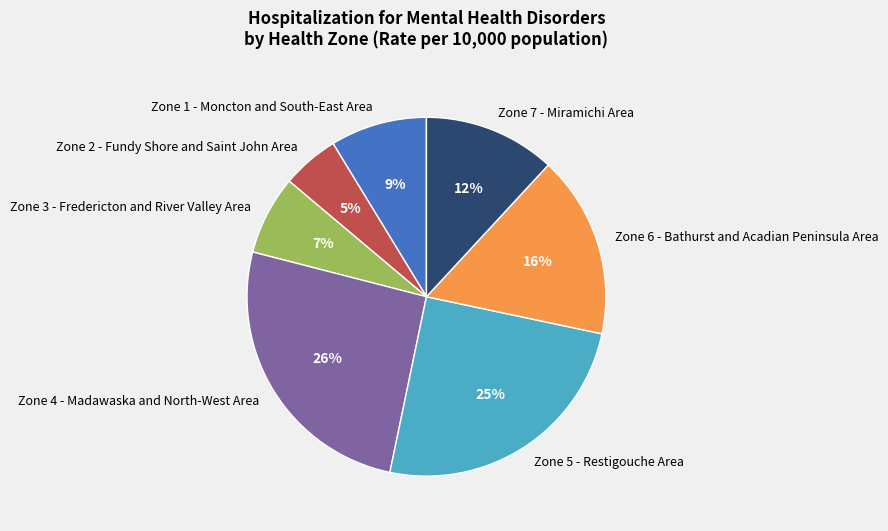

Combined, do Zone 4 - Madawaska and North-West Area and Zone 5 - Restigouche Area account for over 50%?

Yes